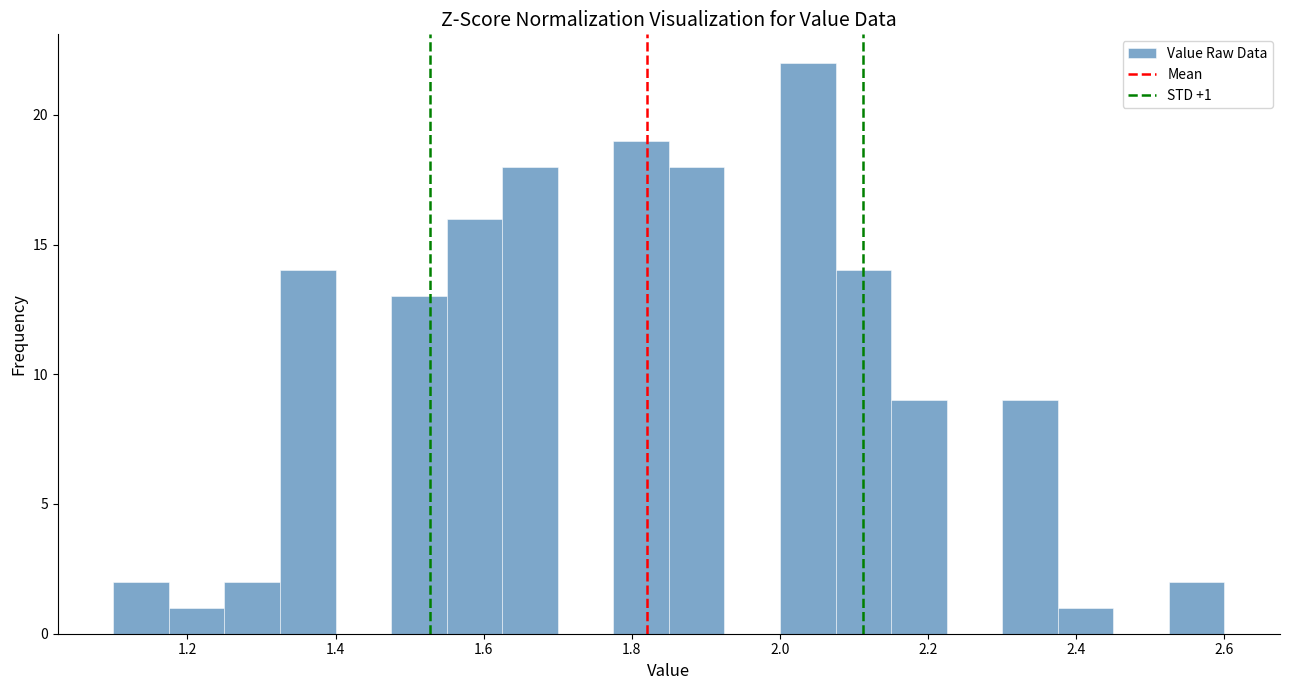

Around what value on the x-axis is the tallest bar? Give the approximate position of its centre, as read against the axis.

2.04